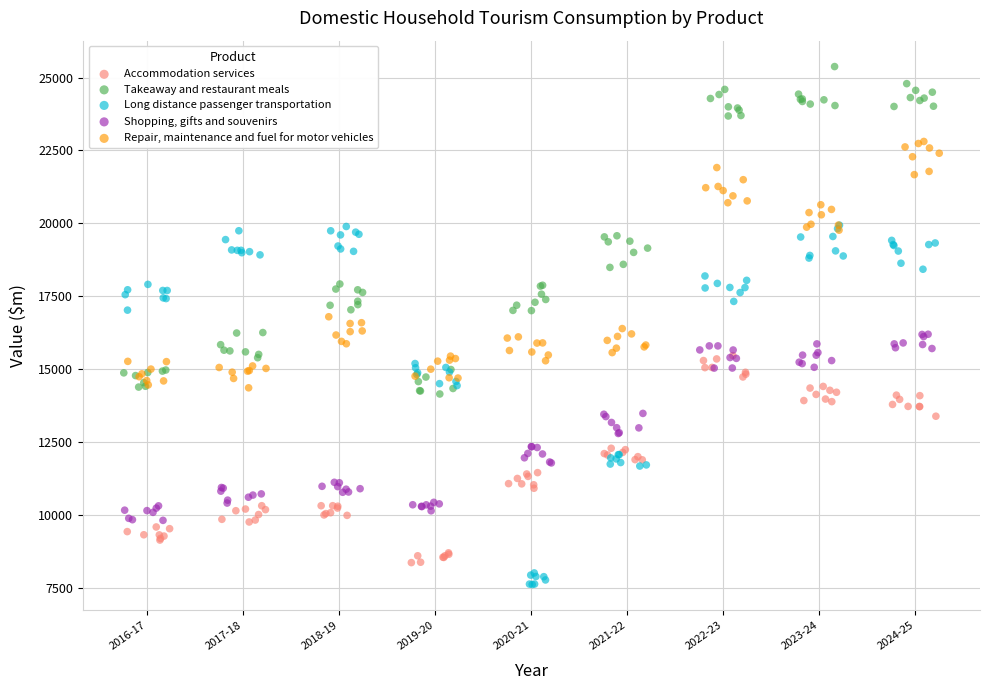

Which series contains the highest Y value?

Takeaway and restaurant meals